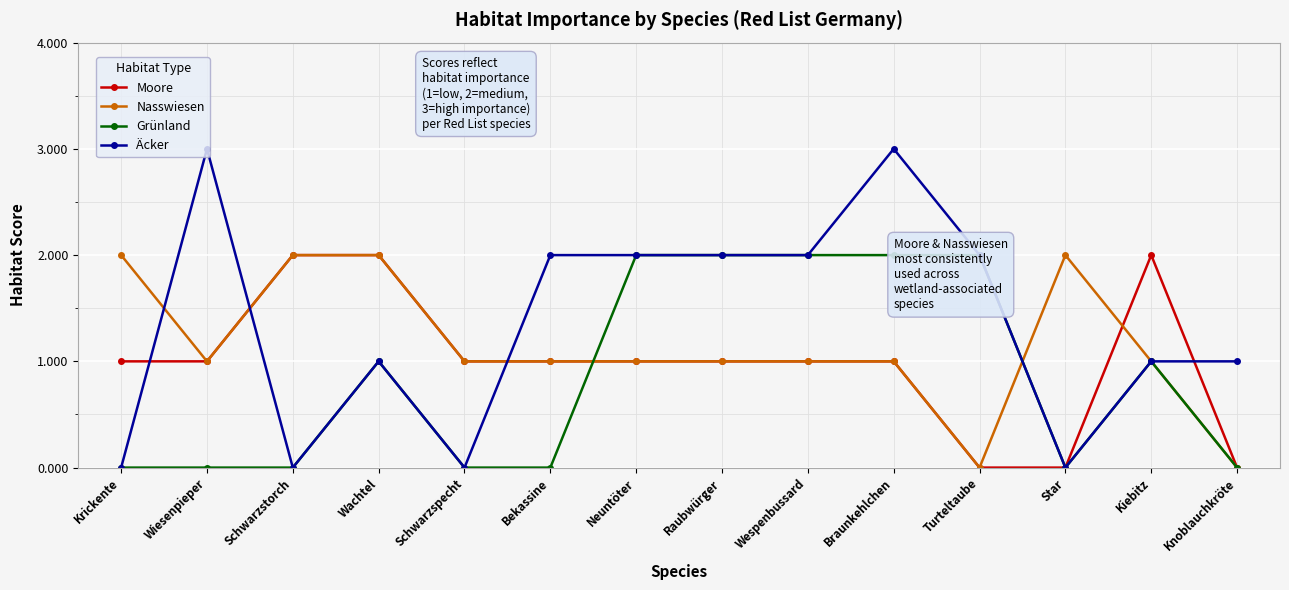

At which category does Äcker reach its first local peak?

Wiesenpieper